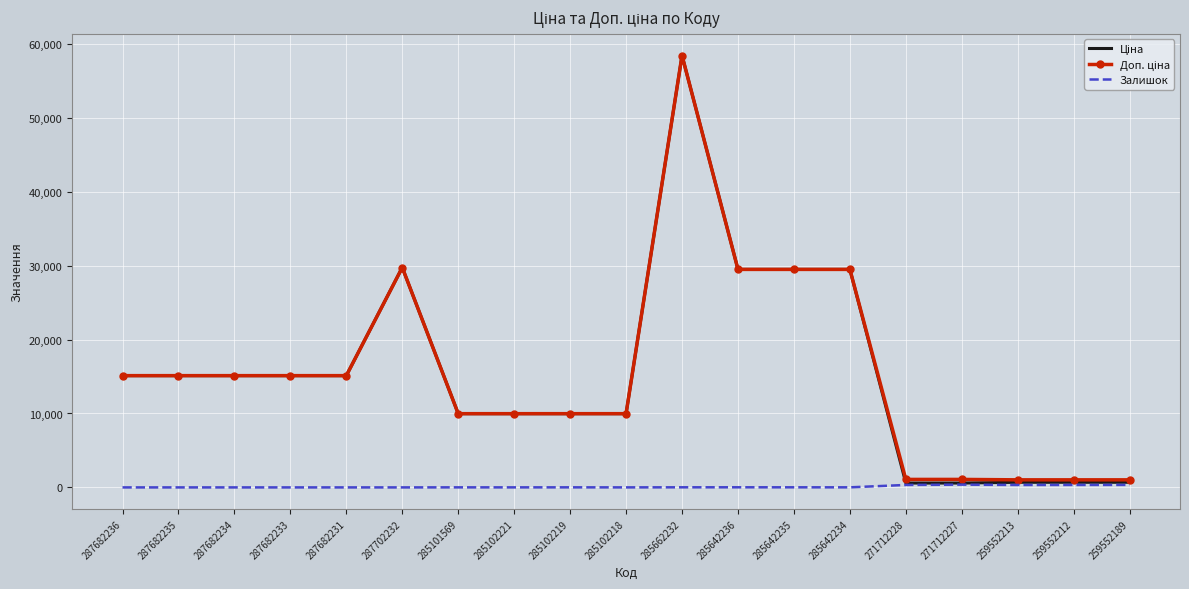

What is the difference between the highest and lowest values at 287682235?

15120.0